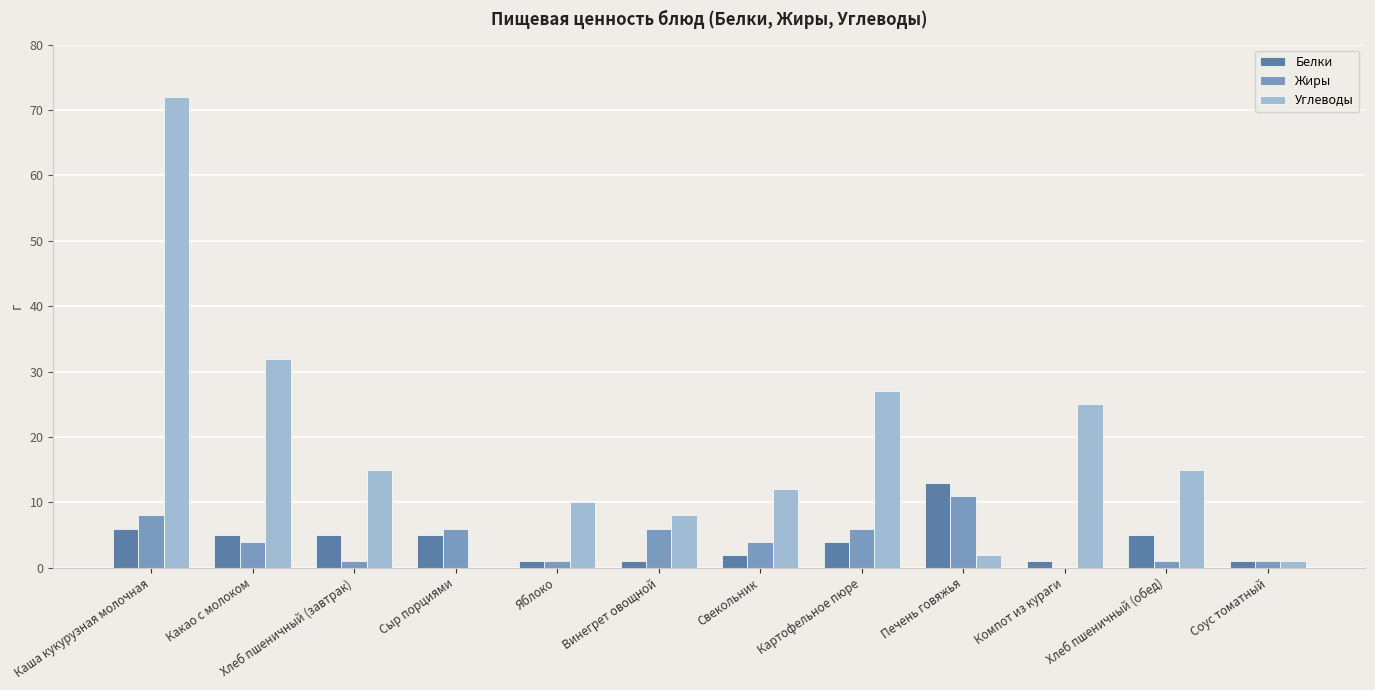

Where is Углеводы nearest to the value 36?

Какао с молоком